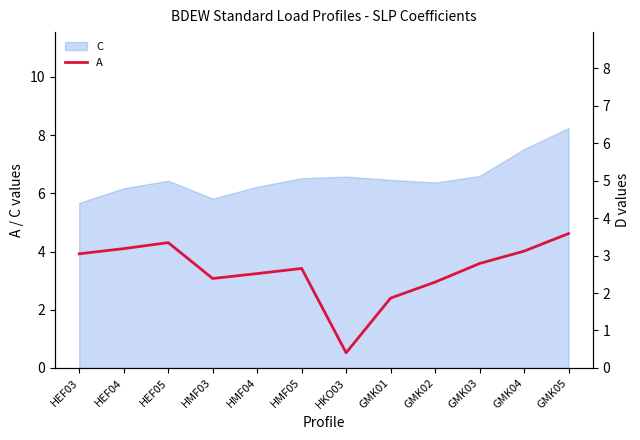

What is the difference between the values at HMF03 and HEF05?

1.0